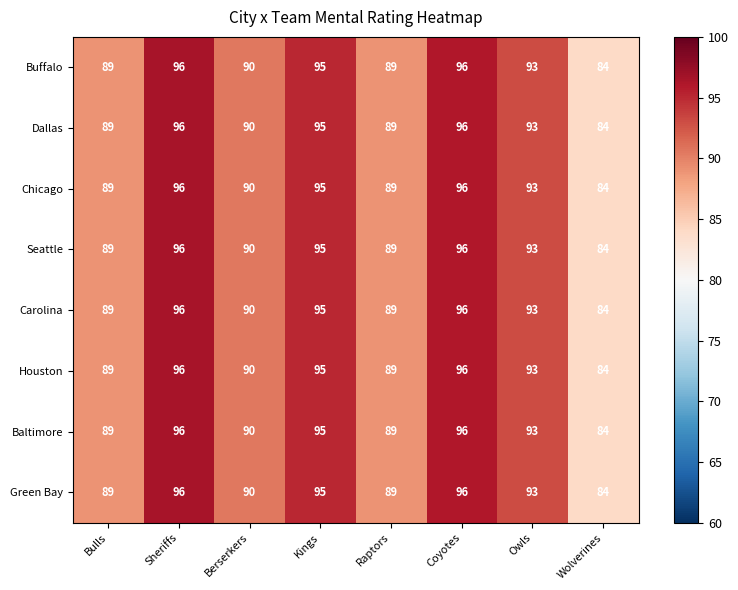

The Chicago series shows 150 at Bulls. True or false?

False